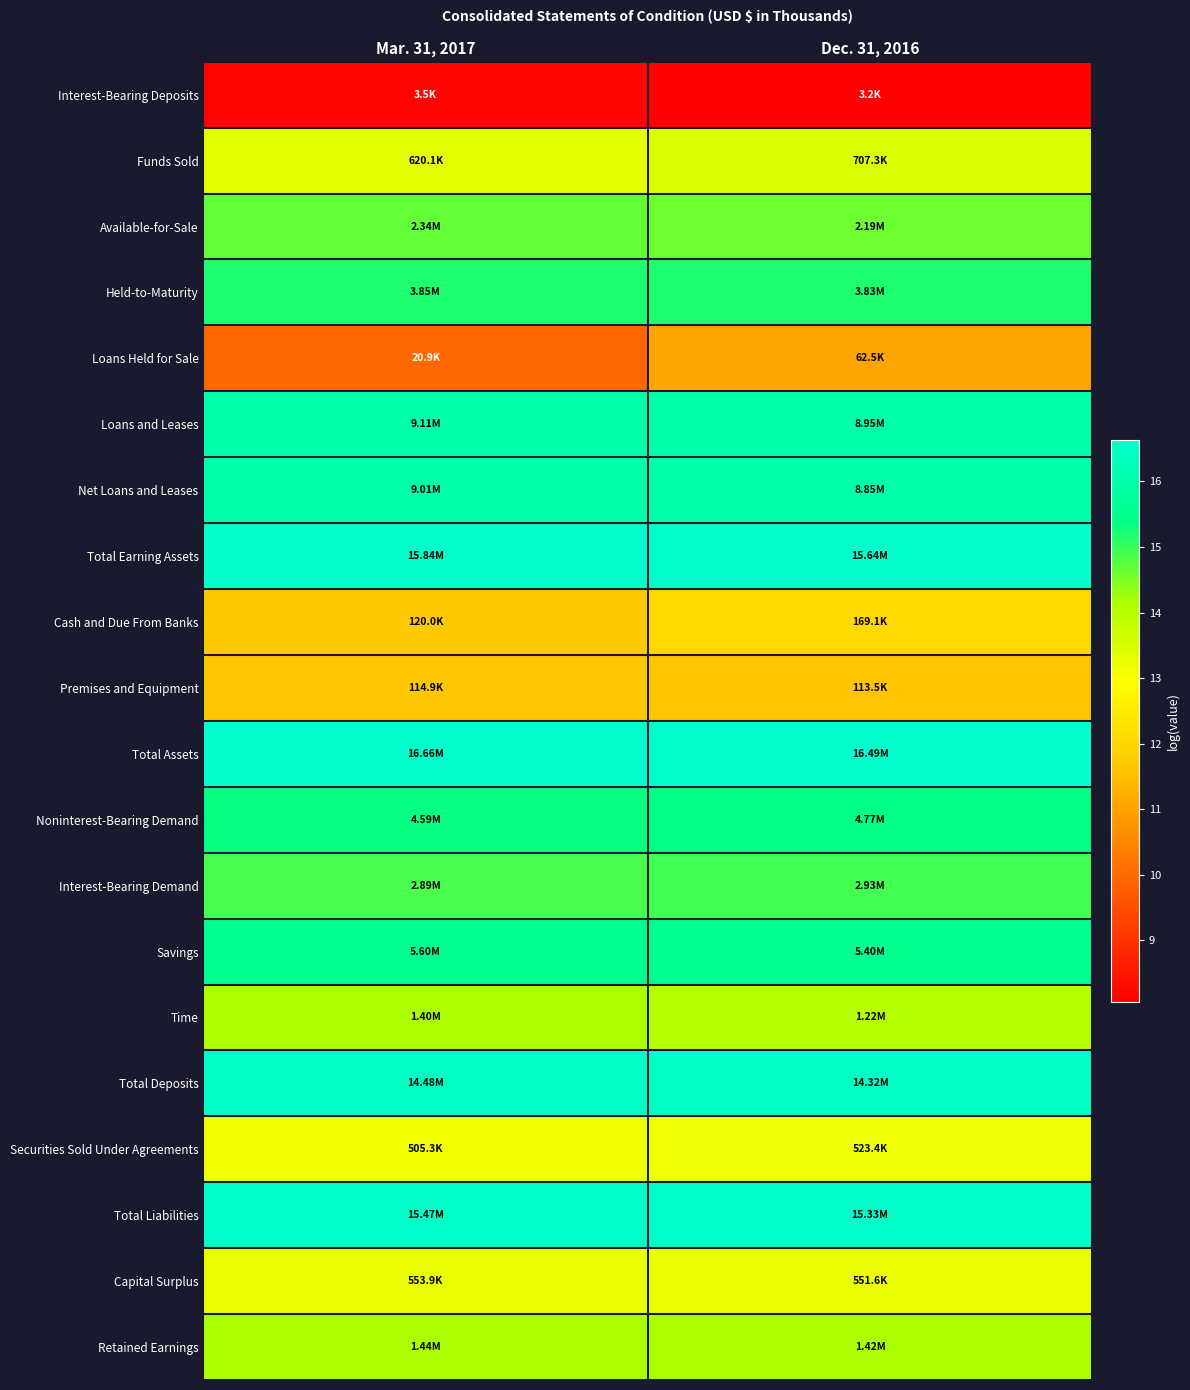

Count the number of data series in this chart.

20